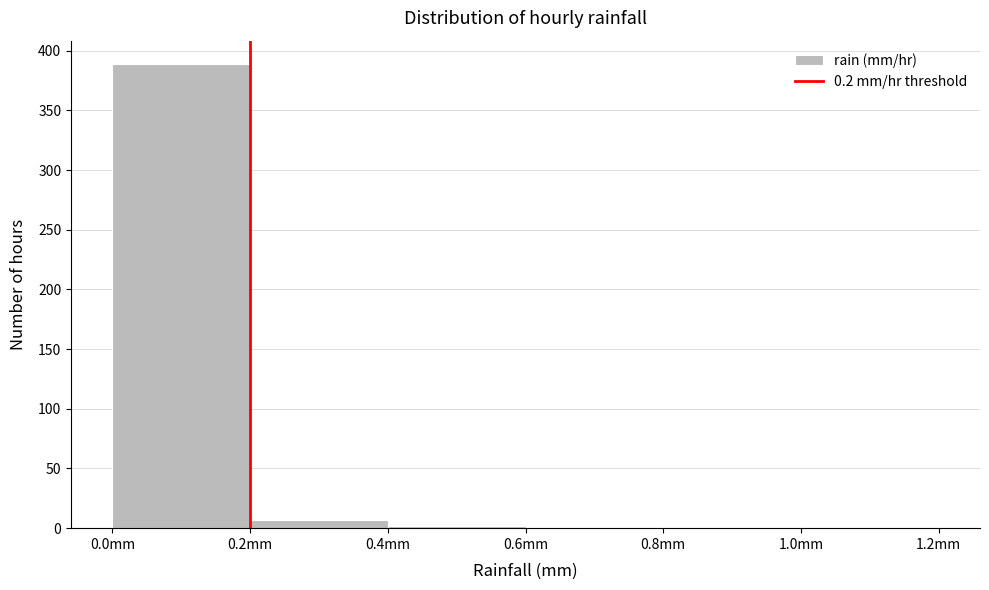

Over which range of the x-axis is the bar tallest?

0.0 to 0.2